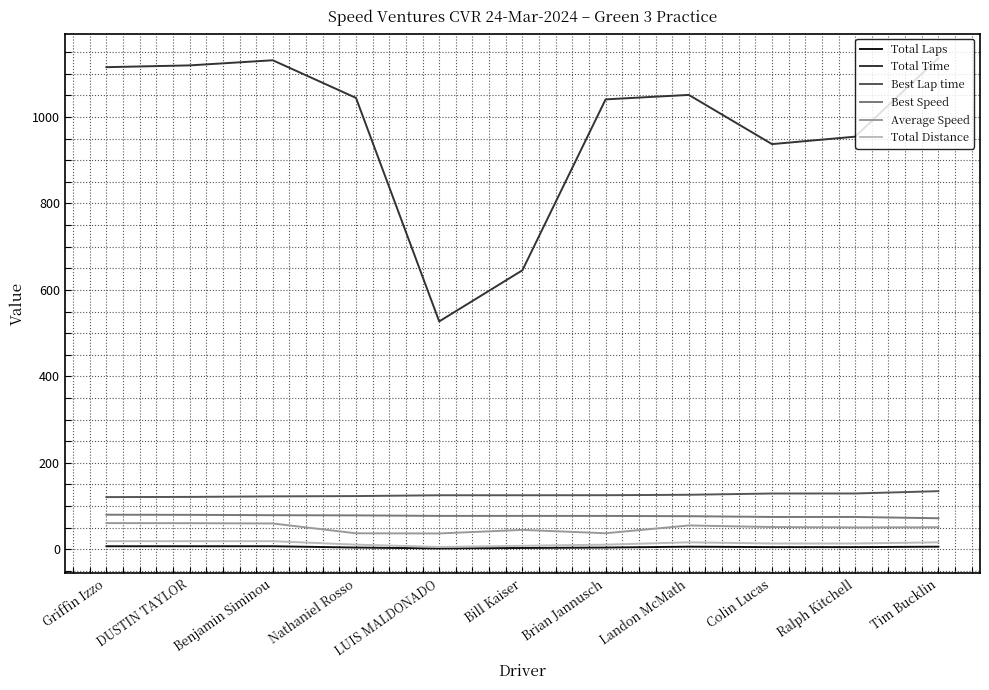

Is the value of Total Time at Griffin Izzo greater than the value of Total Laps at Landon McMath?

Yes